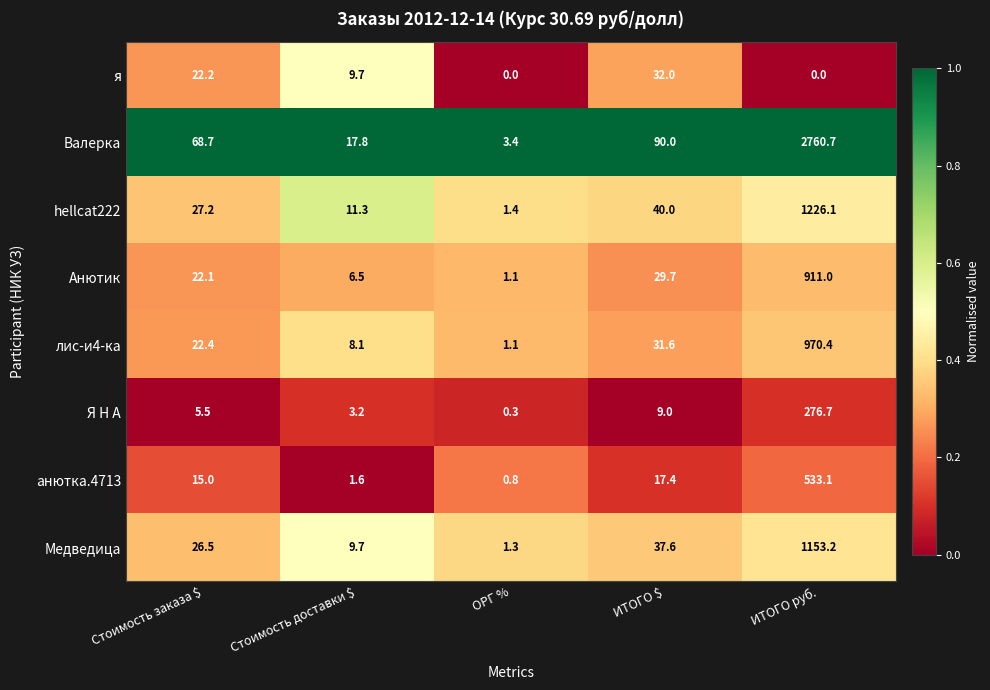

At ИТОГО $, list the series in order from smallest to largest.

Я Н А, анютка.4713, Анютик, лис-и4-ка, я, Медведица, hellcat222, Валерка